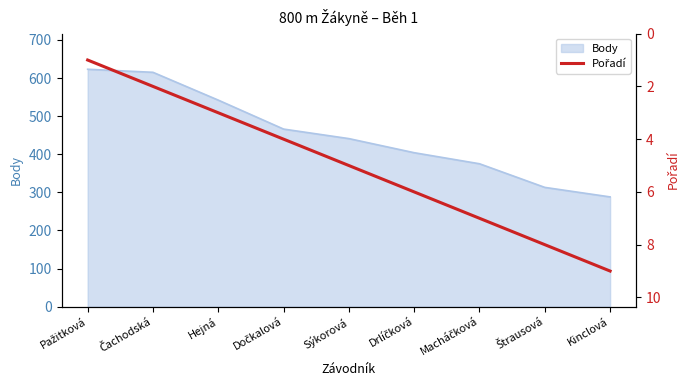

Count the number of categories in the chart.

9